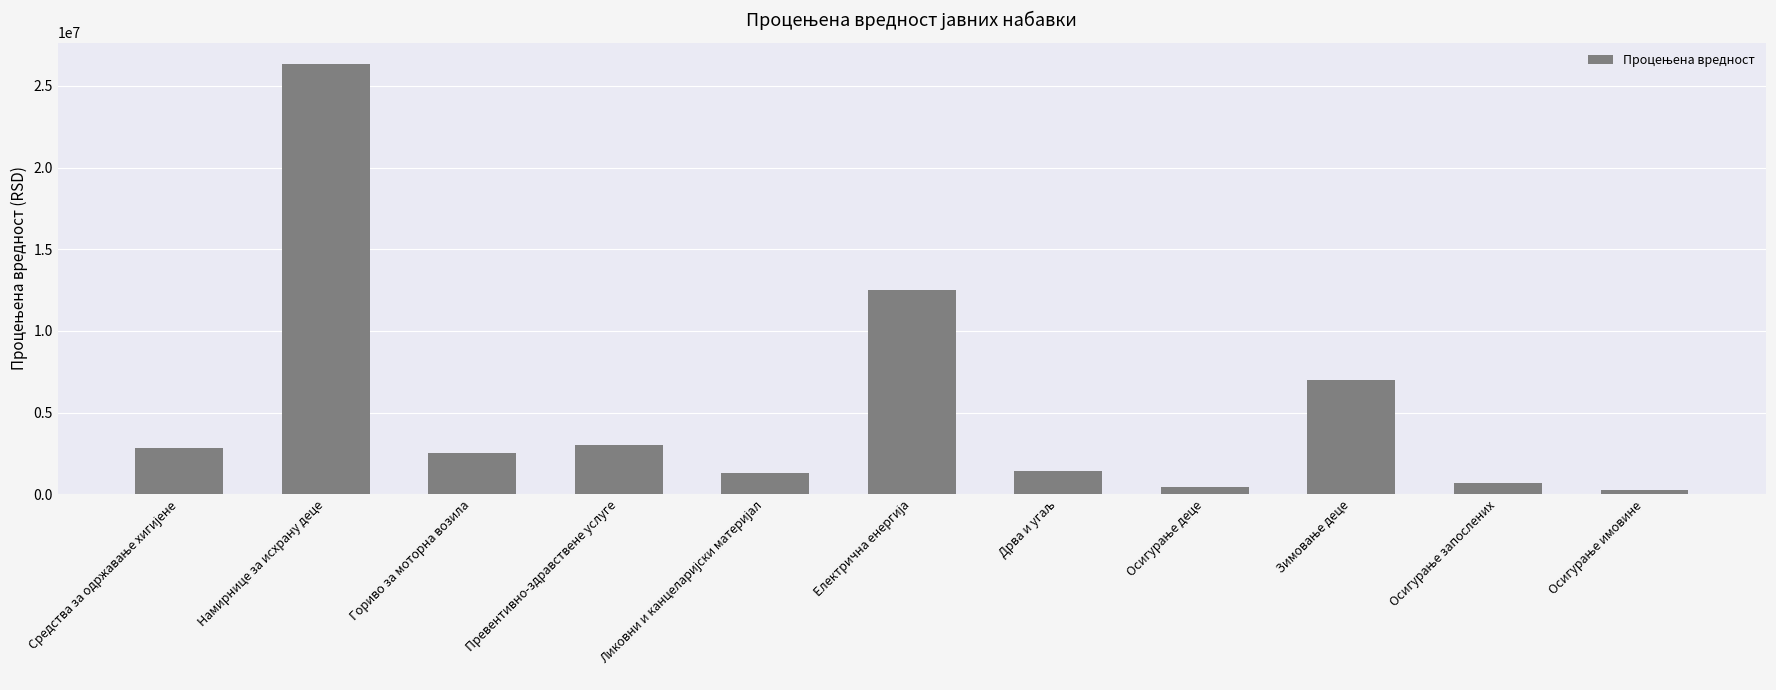

At which category does the chart reach its peak across all series?

Намирнице за исхрану деце